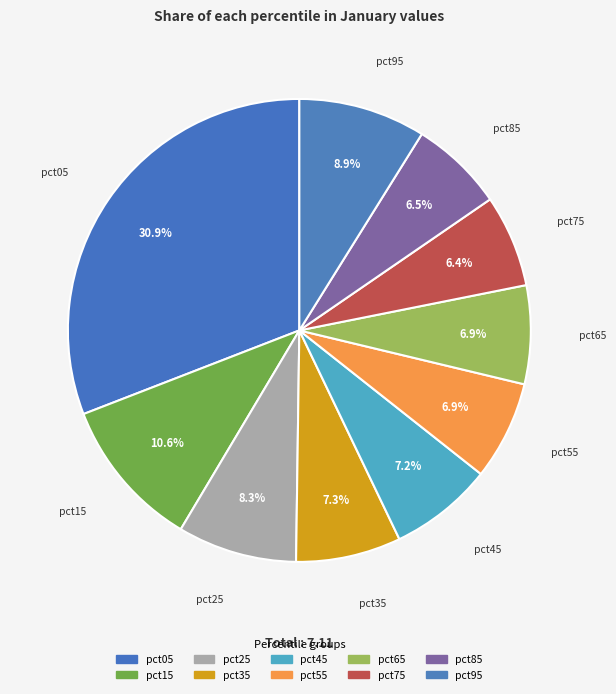

Rank the categories by value from lowest to highest.

pct75, pct85, pct65, pct55, pct45, pct35, pct25, pct95, pct15, pct05